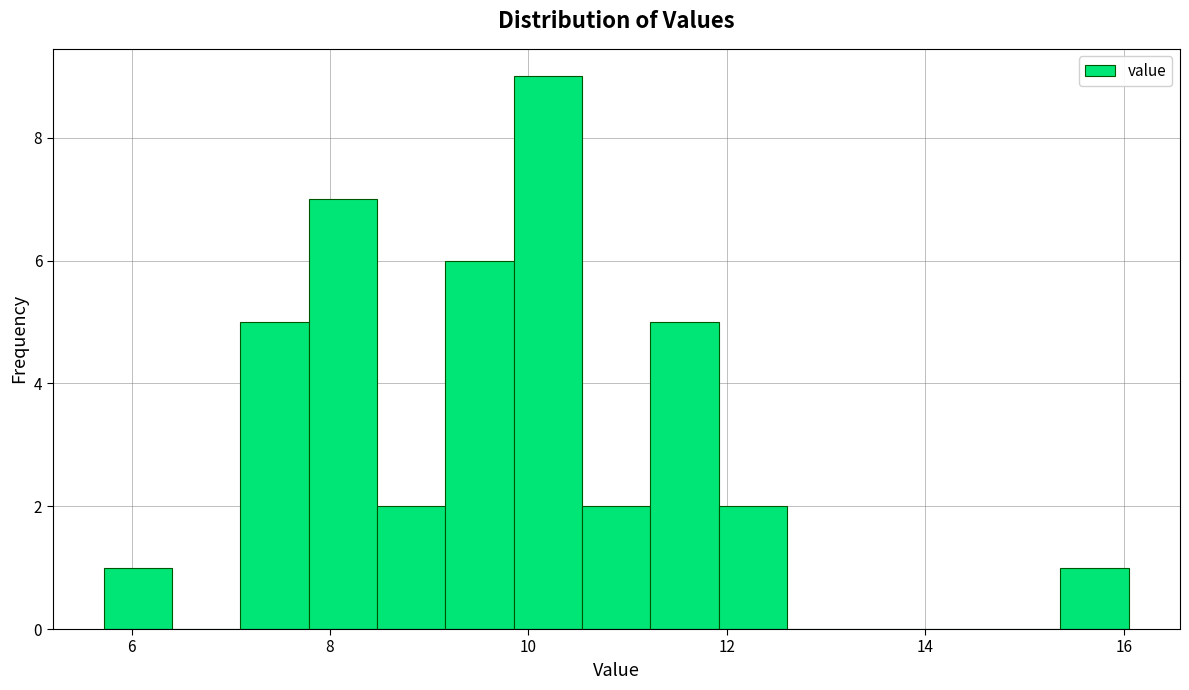

Around what value on the x-axis is the tallest bar? Give the approximate position of its centre, as read against the axis.

10.2